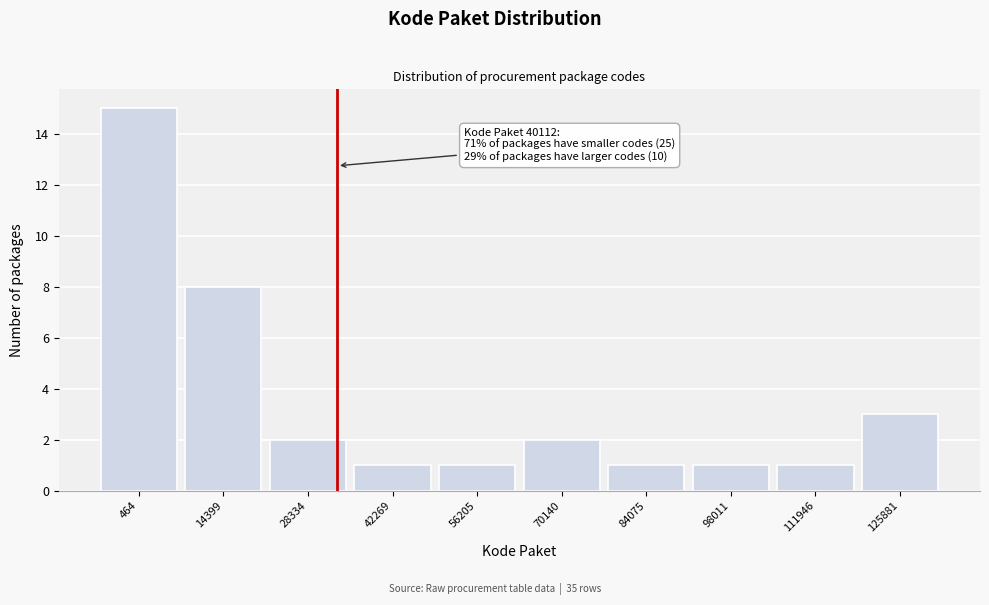

Reading left to right, what are all the values shown in this chart?

15	8	2	1	1	2	1	1	1	3